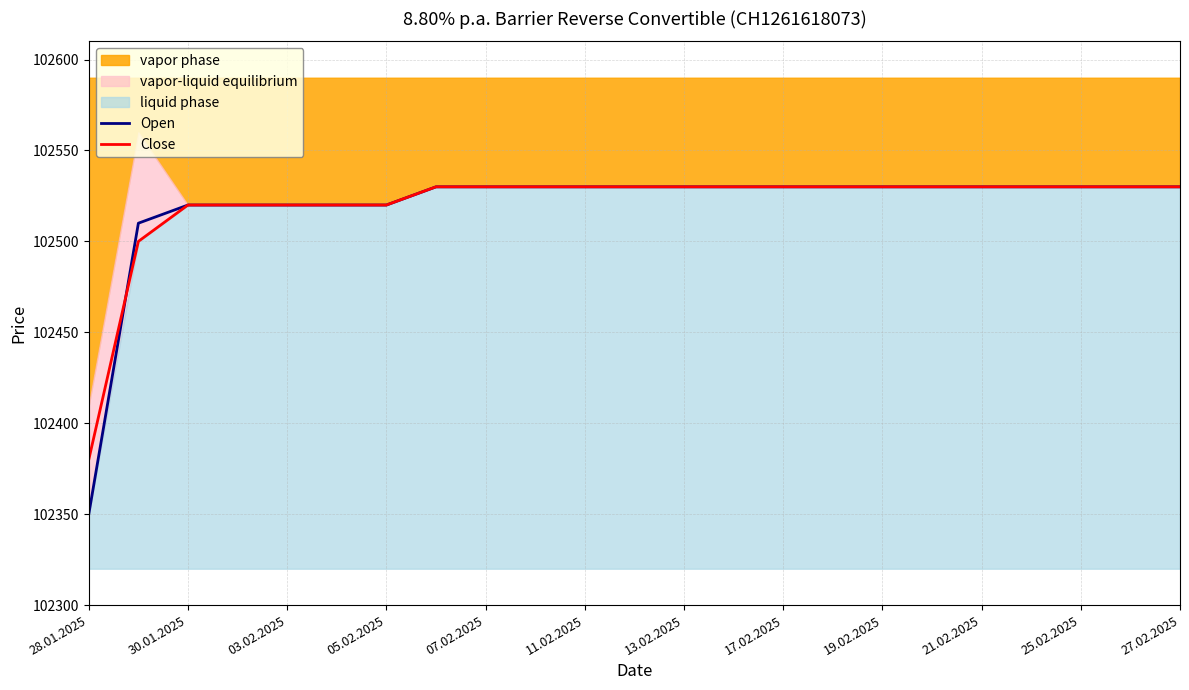

Is it true that Close equals 102530 at 13.02.2025?

True